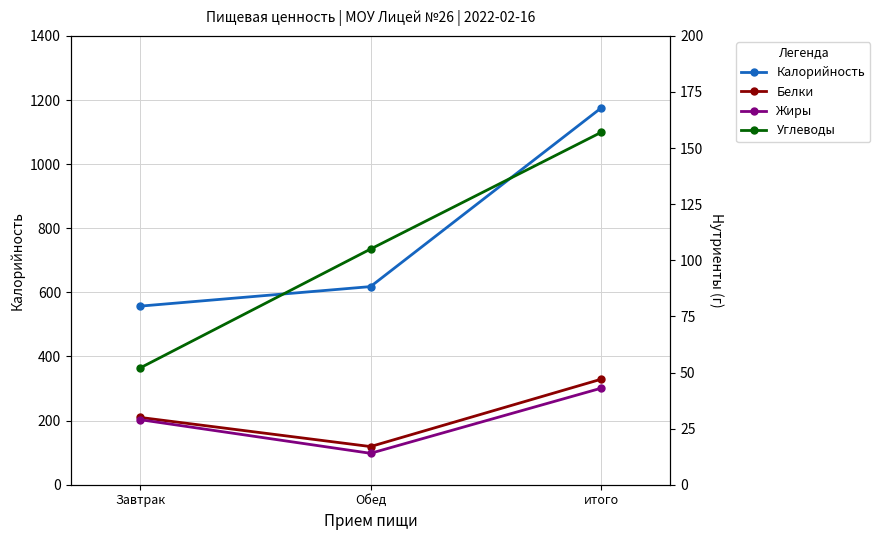

Which series has the largest range (max minus min)?

Калорийность